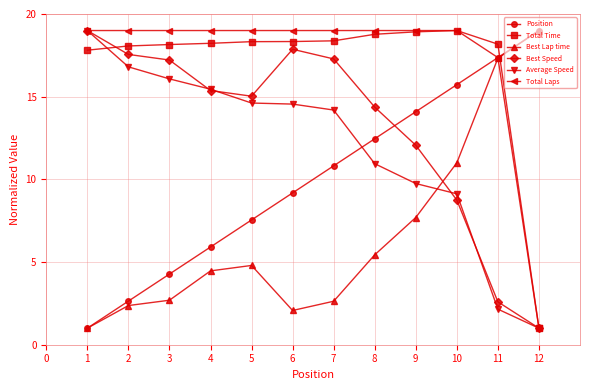

What is the spread (max minus min) of values at 2?

16.6